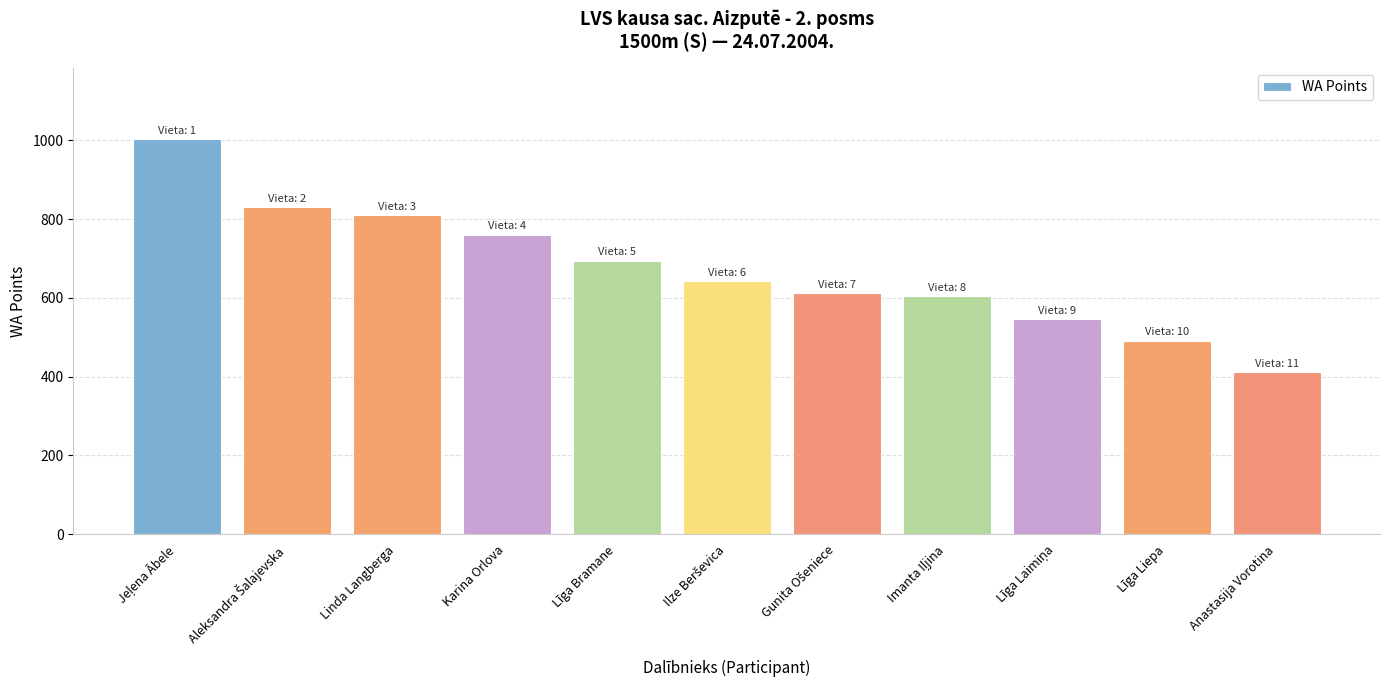

What is the smallest value displayed?

412